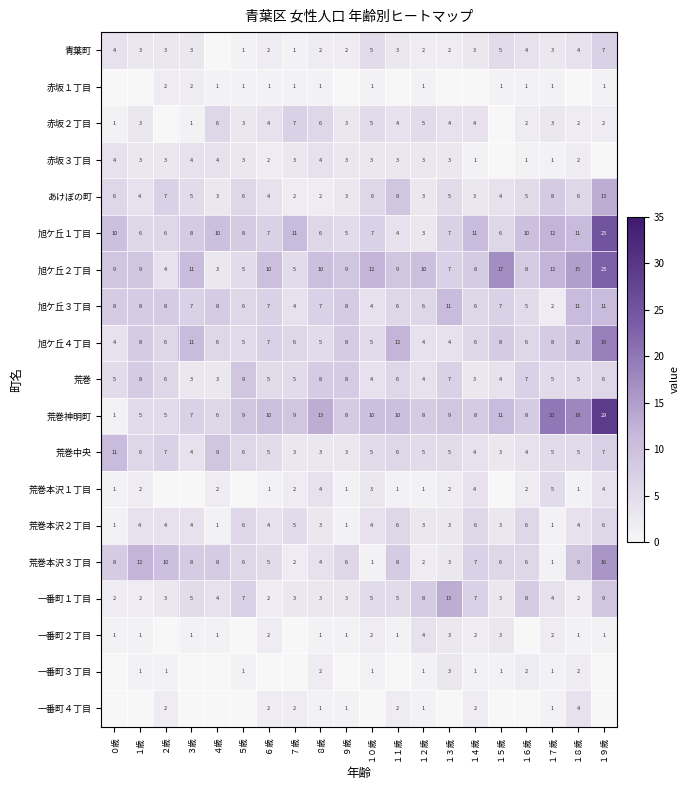

Where is あけぼの町 nearest to the value 7?

２歳